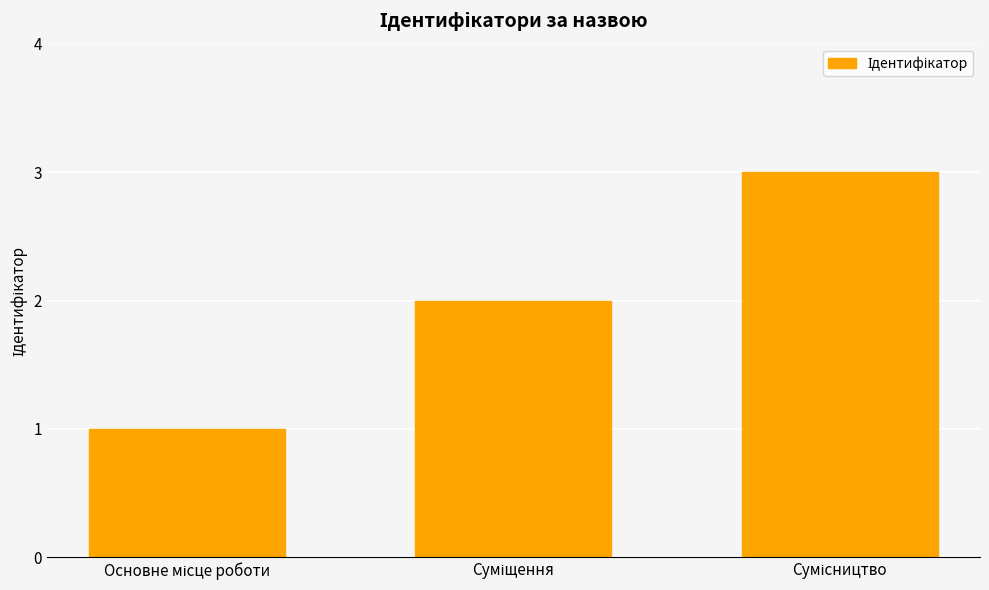

What is the maximum value shown in the chart?

3